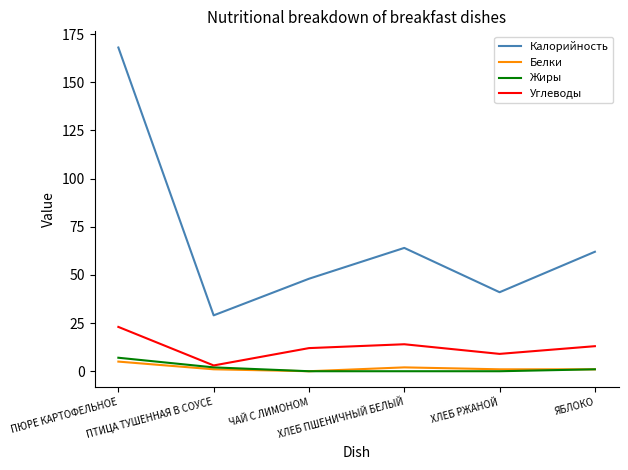

Which series has the largest total across all categories?

Калорийность